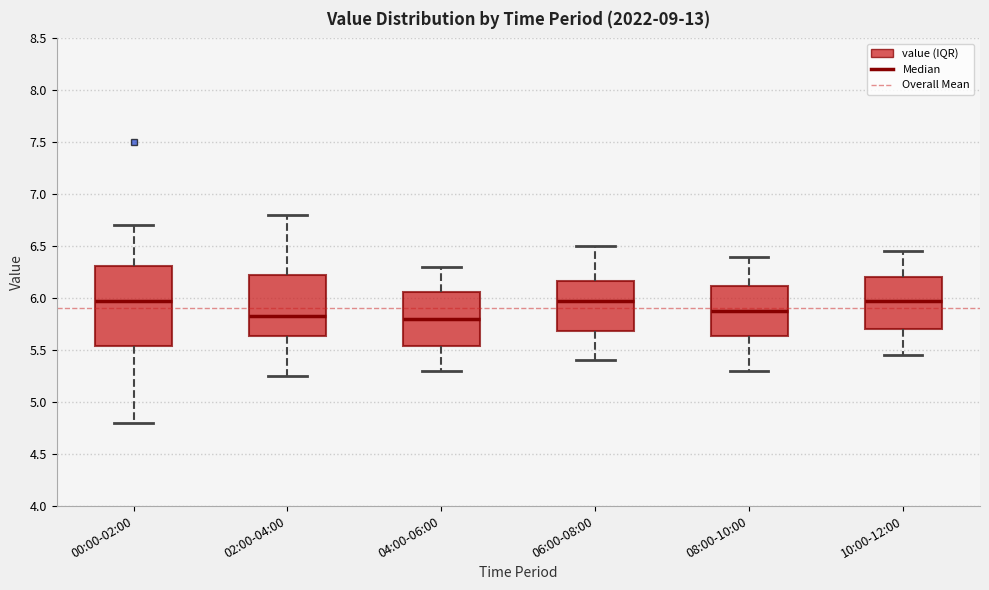

Comparing the boxes themselves (not the whiskers), which one is the tallest?

00:00-02:00